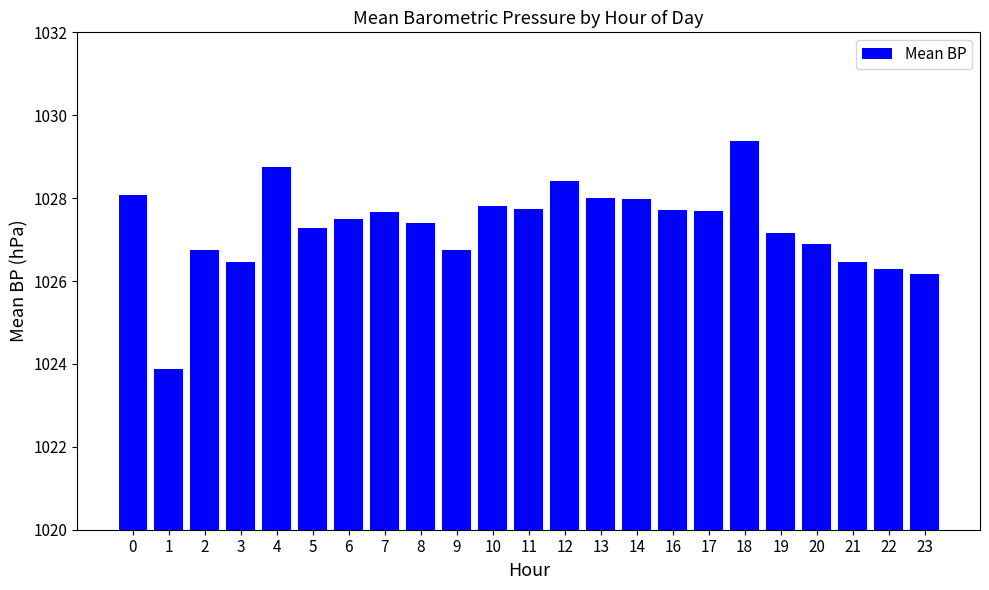

How many categories are shown in the chart?

23